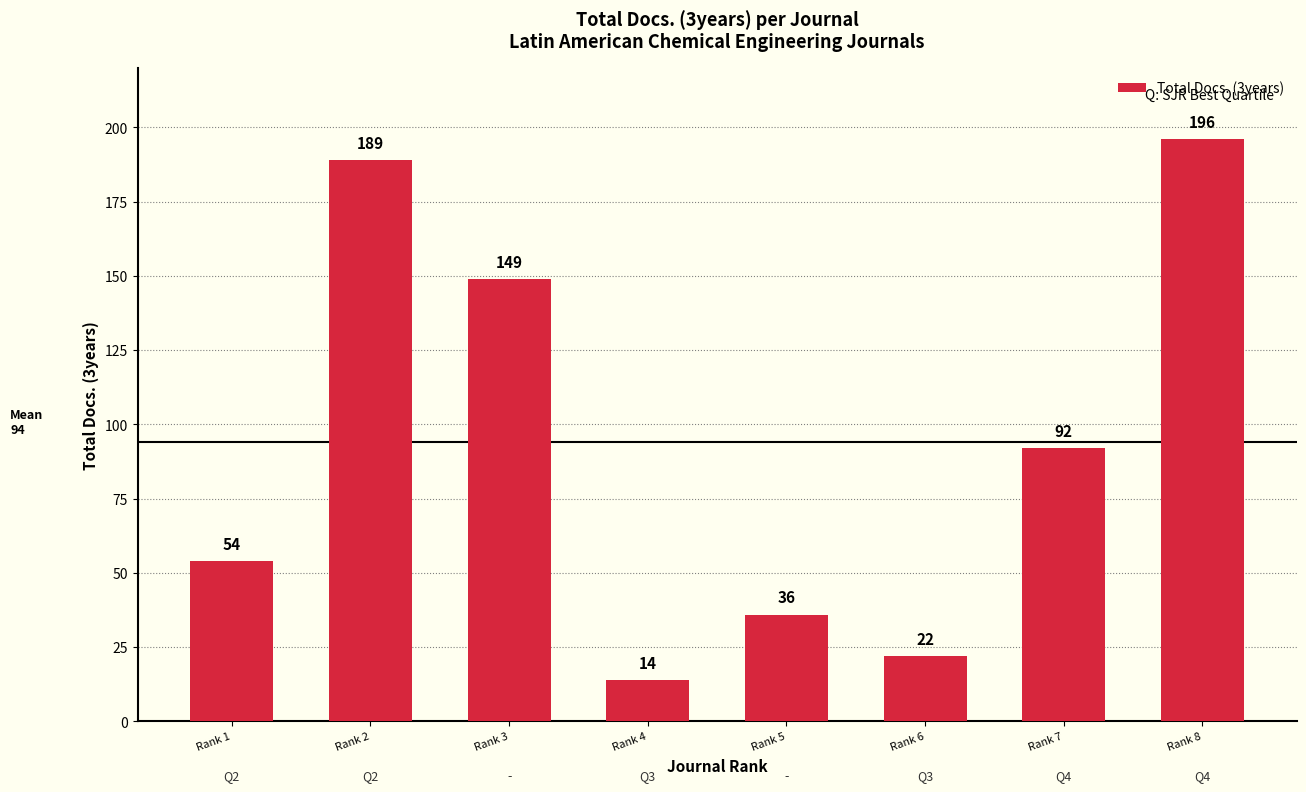

What is the average value?

94